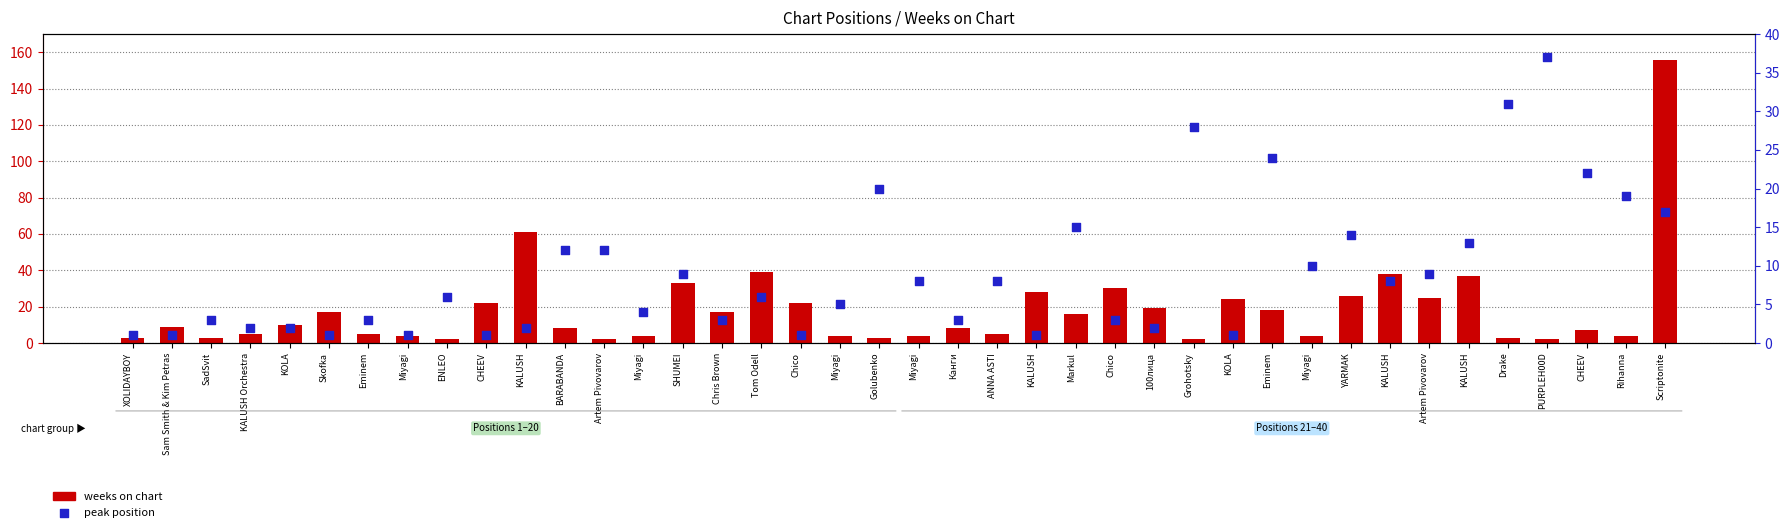

What are all the series names shown in the legend?

weeks on chart, peak position